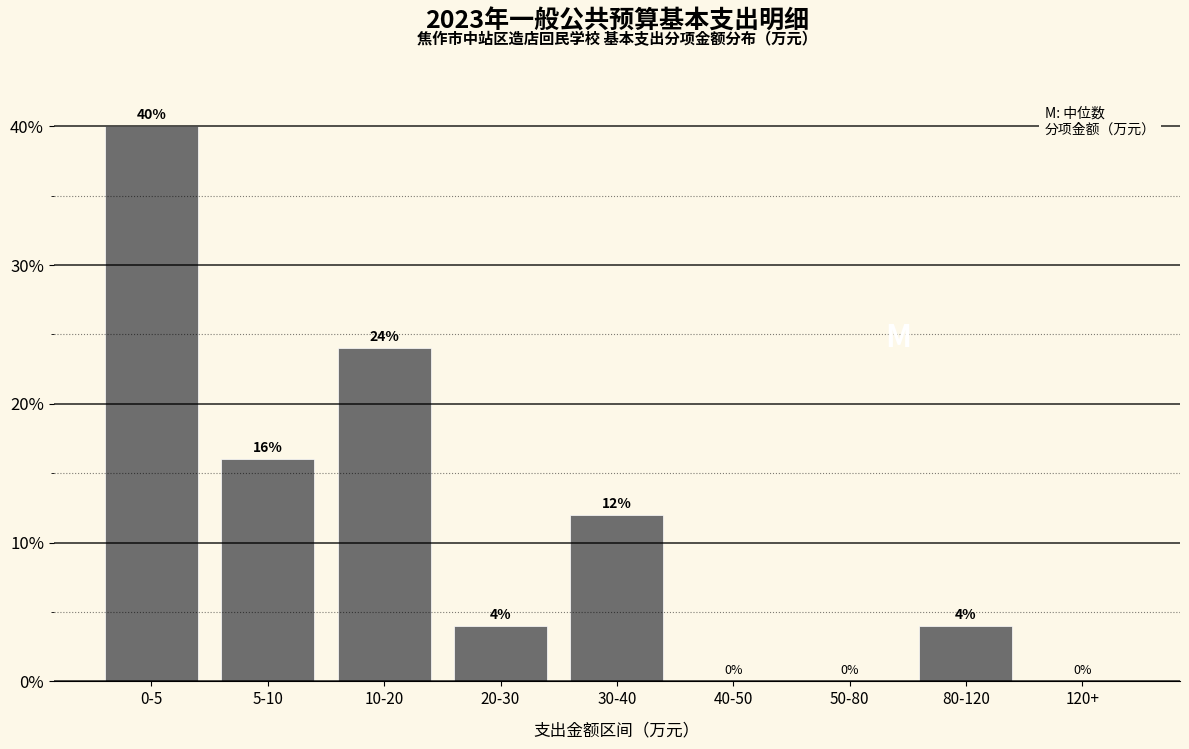

Reading right to left, transcribe all the data shown in this chart.

120+=0	80-120=4	50-80=0	40-50=0	30-40=12	20-30=4	10-20=24	5-10=16	0-5=40